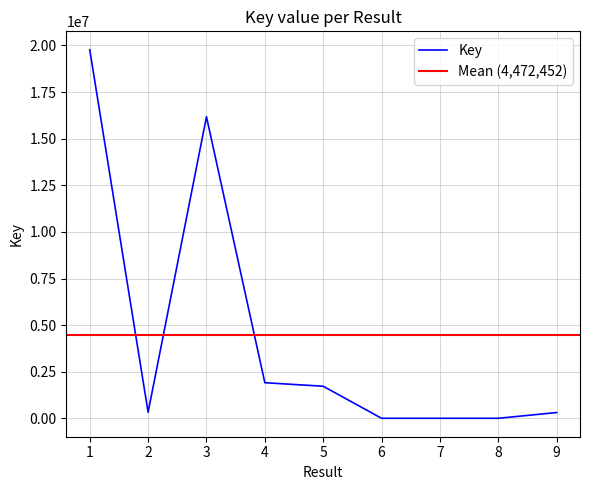

Which label corresponds to the smallest value in the chart?

7